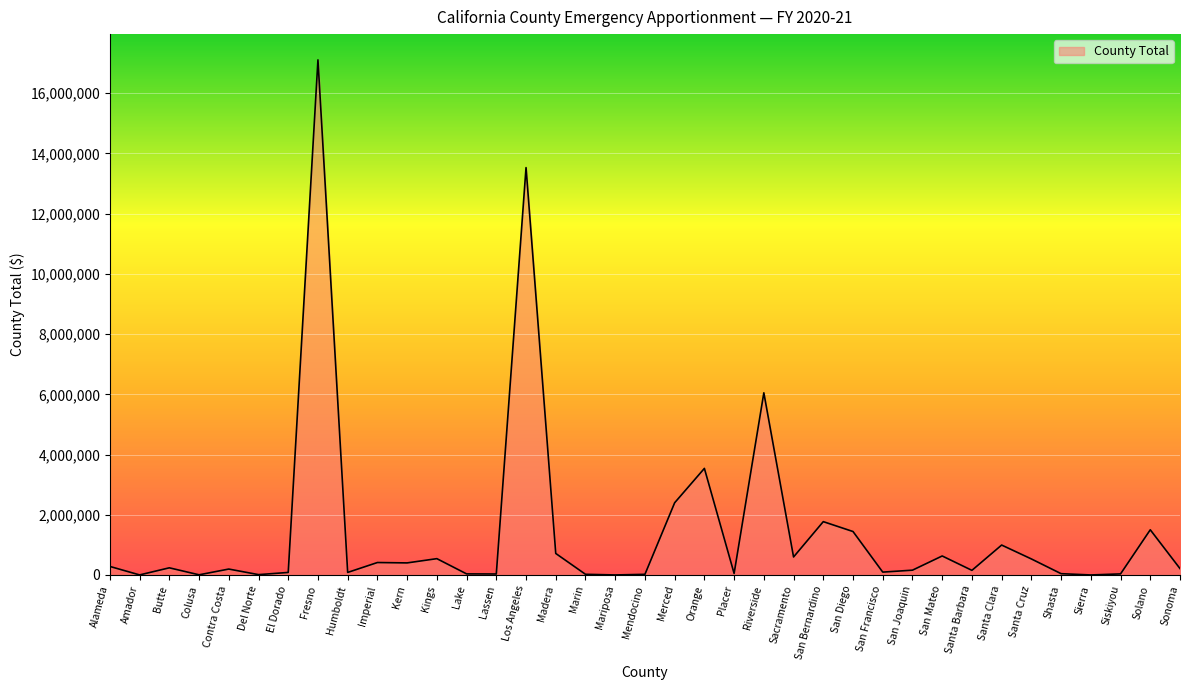

Reading right to left, extract all data points from this chart.

211790	1500364	35304	134	42732	531987	993410	153198	630612	158982	94812	1442580	1770850	597286	6049586	50028	3539441	2398474	20973	780	22110	714214	13529733	32181	35609	541646	400477	413115	84037	17107974	83702	11242	196133	5049	237355	1328	283052